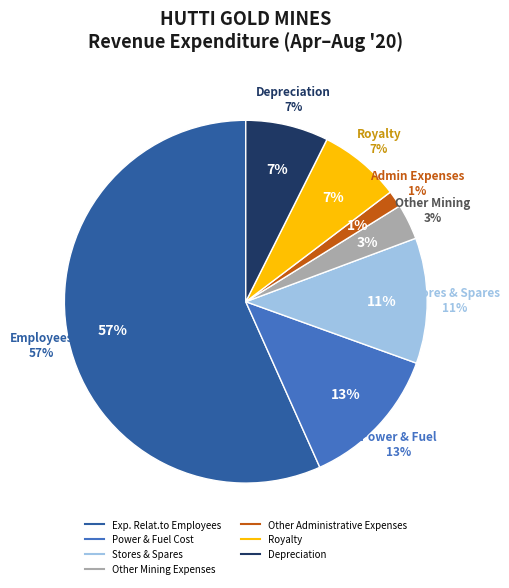

To the nearest percent, what is the difference between the Stores & Spares and Power & Fuel Cost slice percentages?

2%